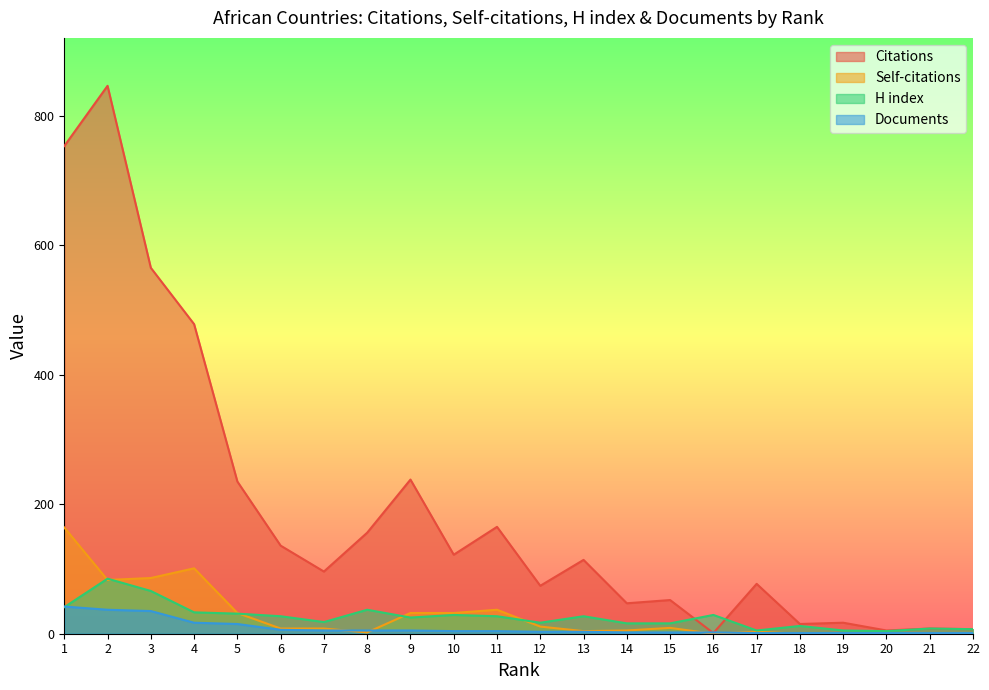

Reading right to left, extract all data points from this chart.

Citations: 22=7	21=8	20=5	19=17	18=15	17=77	16=1	15=52	14=47	13=114	12=74	11=165	10=122	9=238	8=156	7=96	6=136	5=235	4=478	3=565	2=846	1=753
Self-citations: 22=0	21=1	20=1	19=0	18=0	17=3	16=0	15=9	14=5	13=4	12=11	11=37	10=32	9=32	8=2	7=8	6=8	5=32	4=101	3=86	2=83	1=164
H index: 22=7	21=8	20=4	19=5	18=12	17=5	16=29	15=16	14=16	13=27	12=17	11=27	10=29	9=25	8=37	7=18	6=27	5=31	4=33	3=66	2=85	1=41
Documents: 22=1	21=1	20=1	19=1	18=1	17=1	16=2	15=2	14=2	13=3	12=3	11=4	10=4	9=5	8=5	7=5	6=6	5=15	4=17	3=35	2=37	1=42